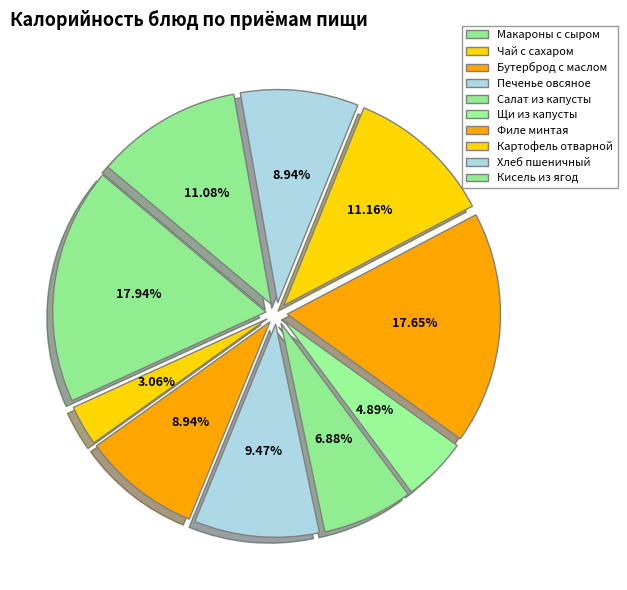

What portion of the pie excludes Салат из капусты?

93.1%